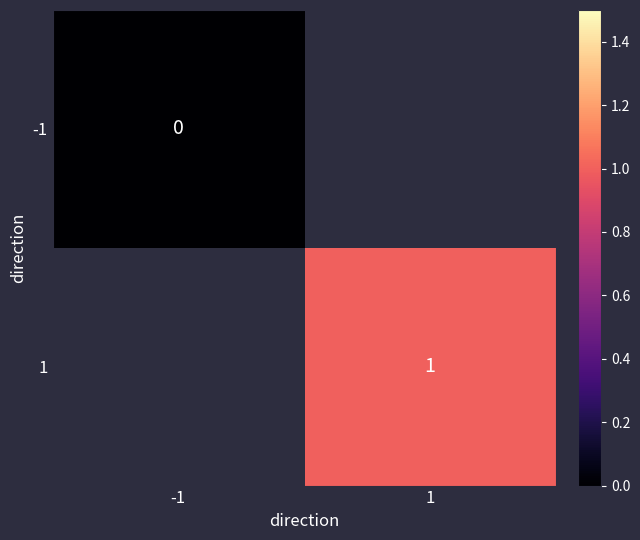

Is the value of 1 at 1 greater than the value of -1 at -1?

Yes